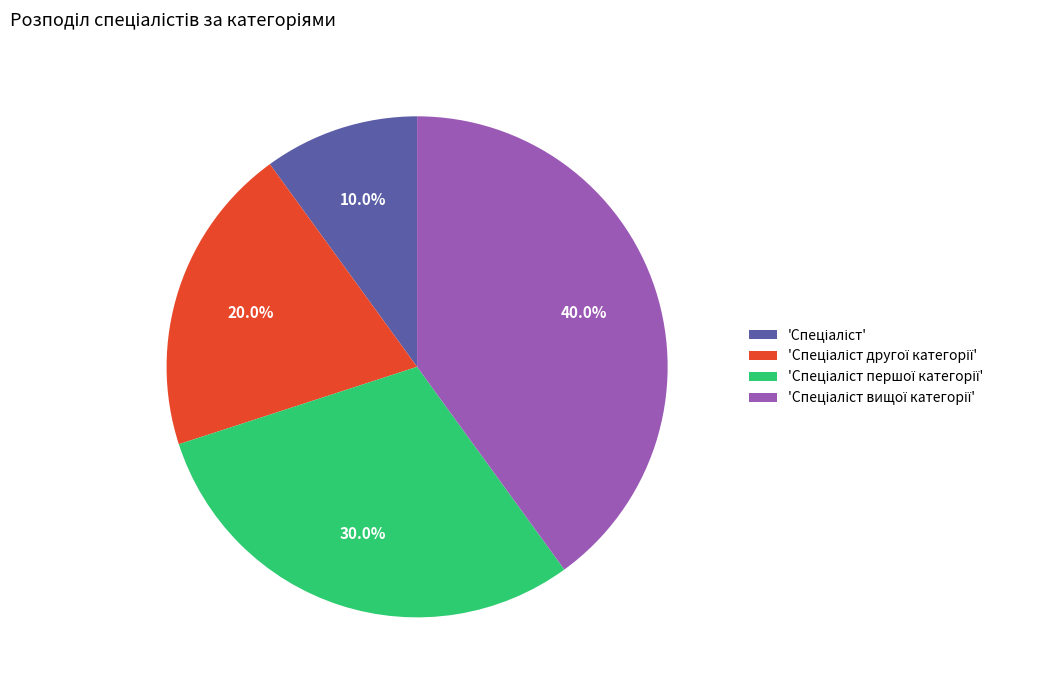

Is there any slice that represents more than half of the pie?

No